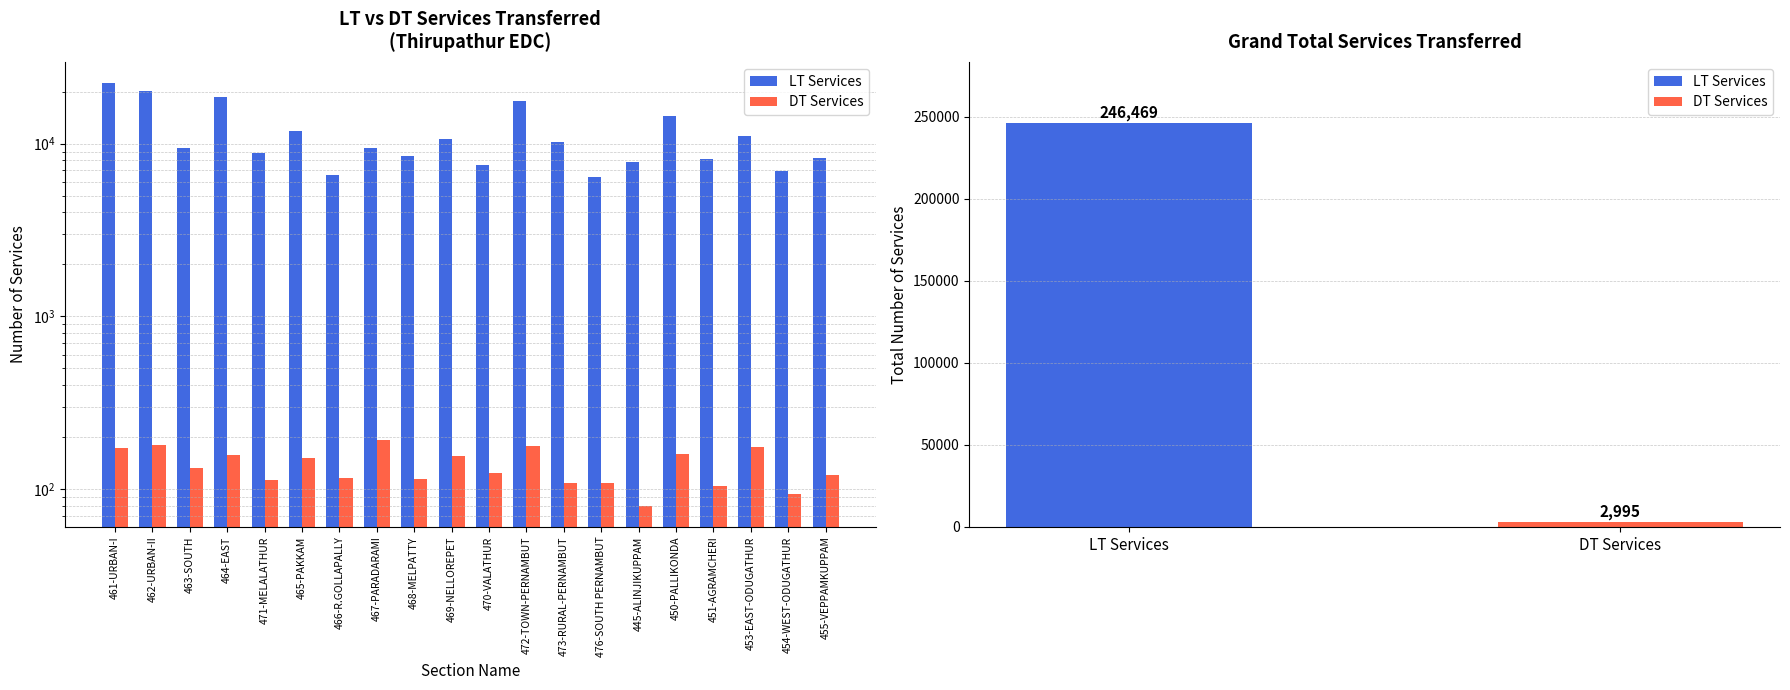

What is the highest value of the DT Services series?

192